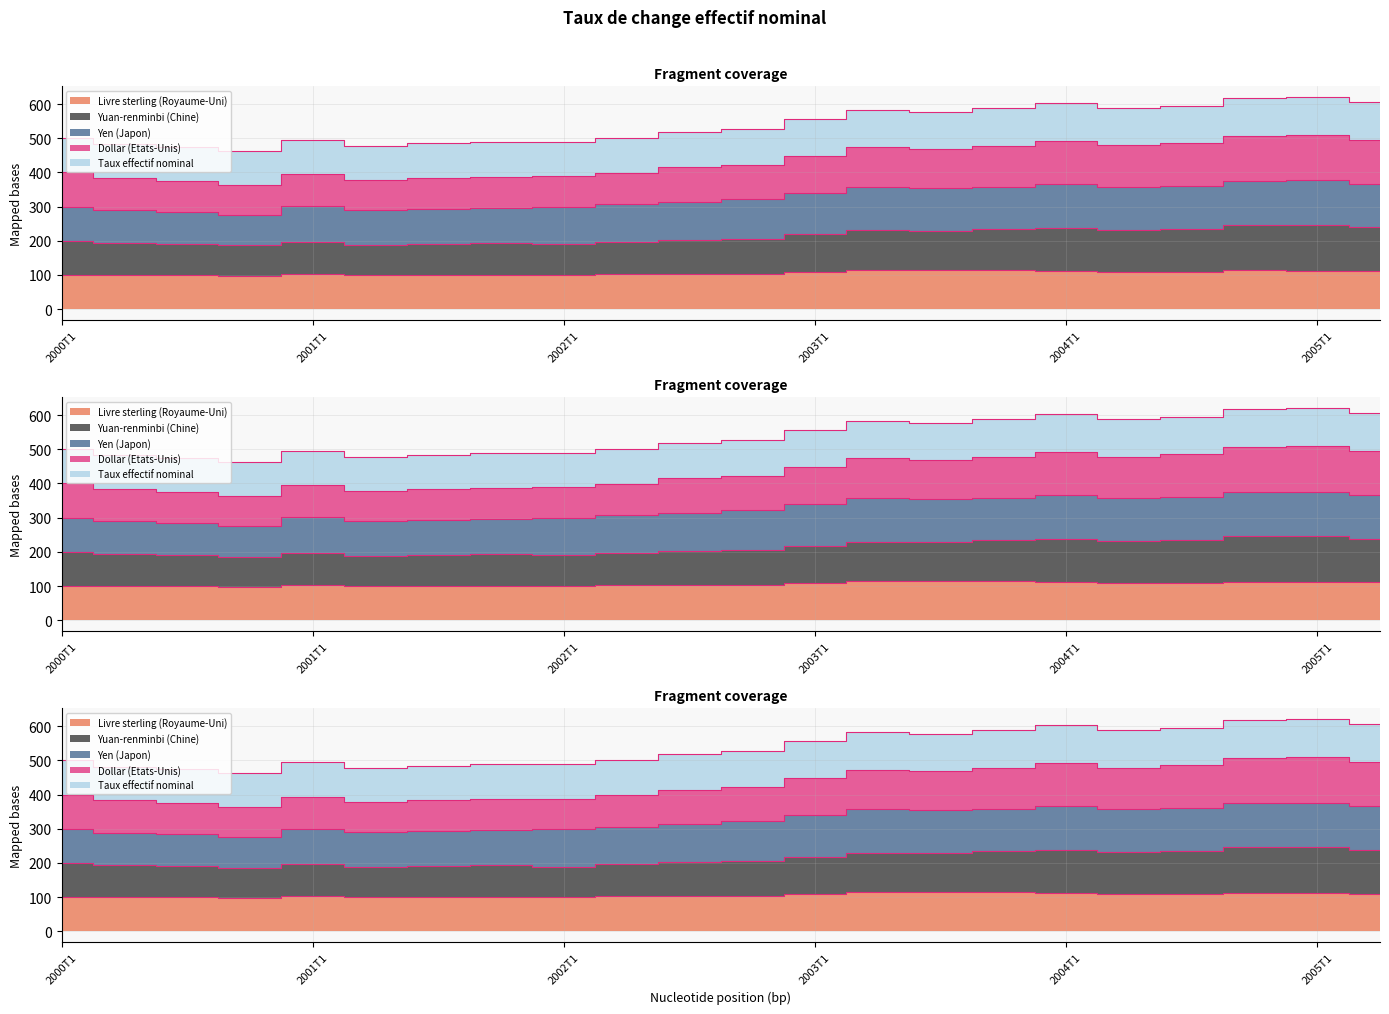

True or false: Taux effectif nominal and Dollar (Etats-Unis) intersect in this chart.

False